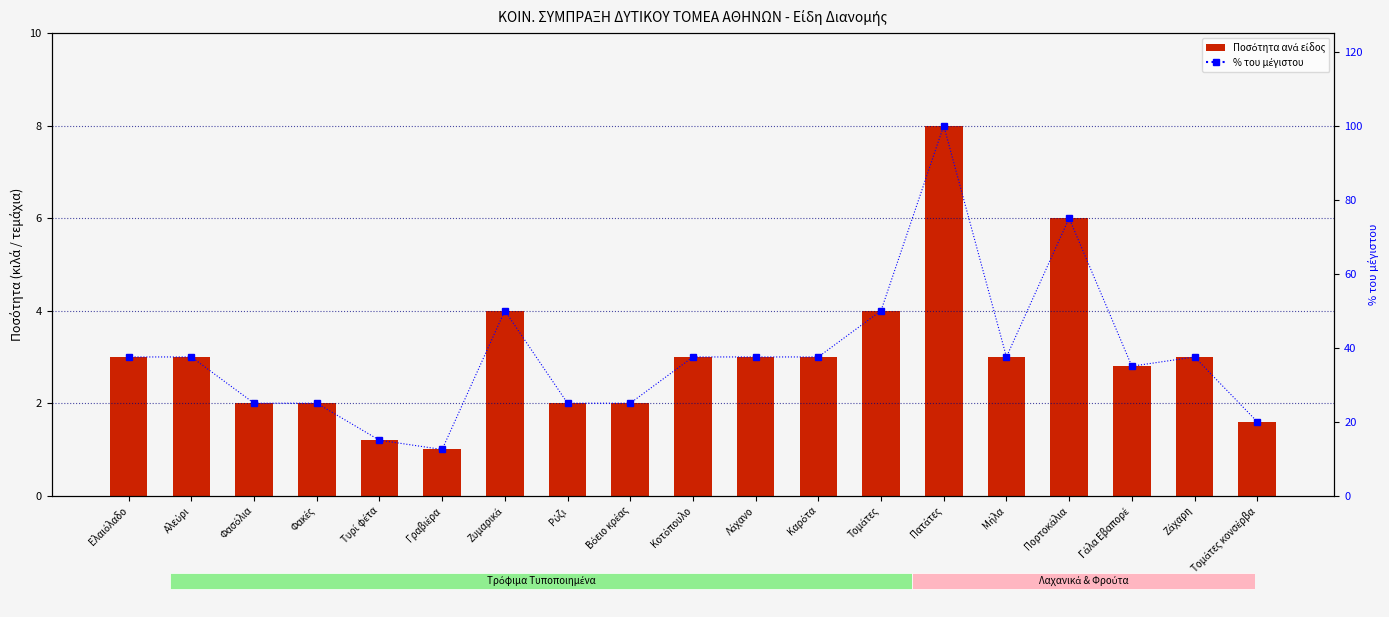

What is the sum of all Ποσότητα ανά είδος values?

57.6